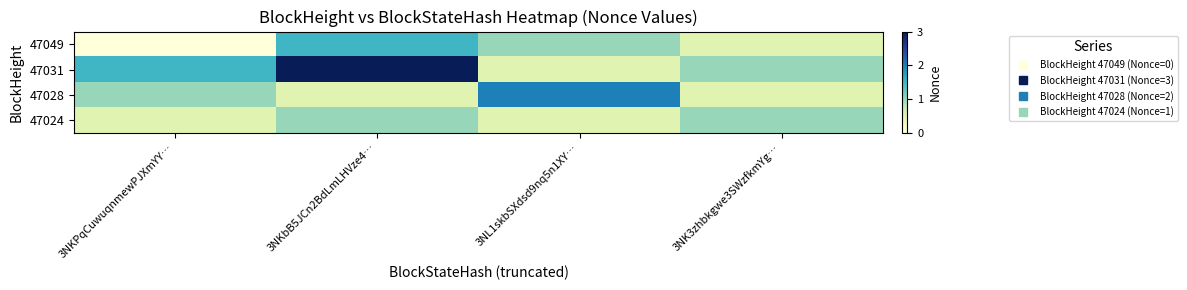

Which series changed the most between 3NL1skbSXdsd9nq5n1XY… and 3NK3zhbkgwe3SWzfkmYg…?

47028